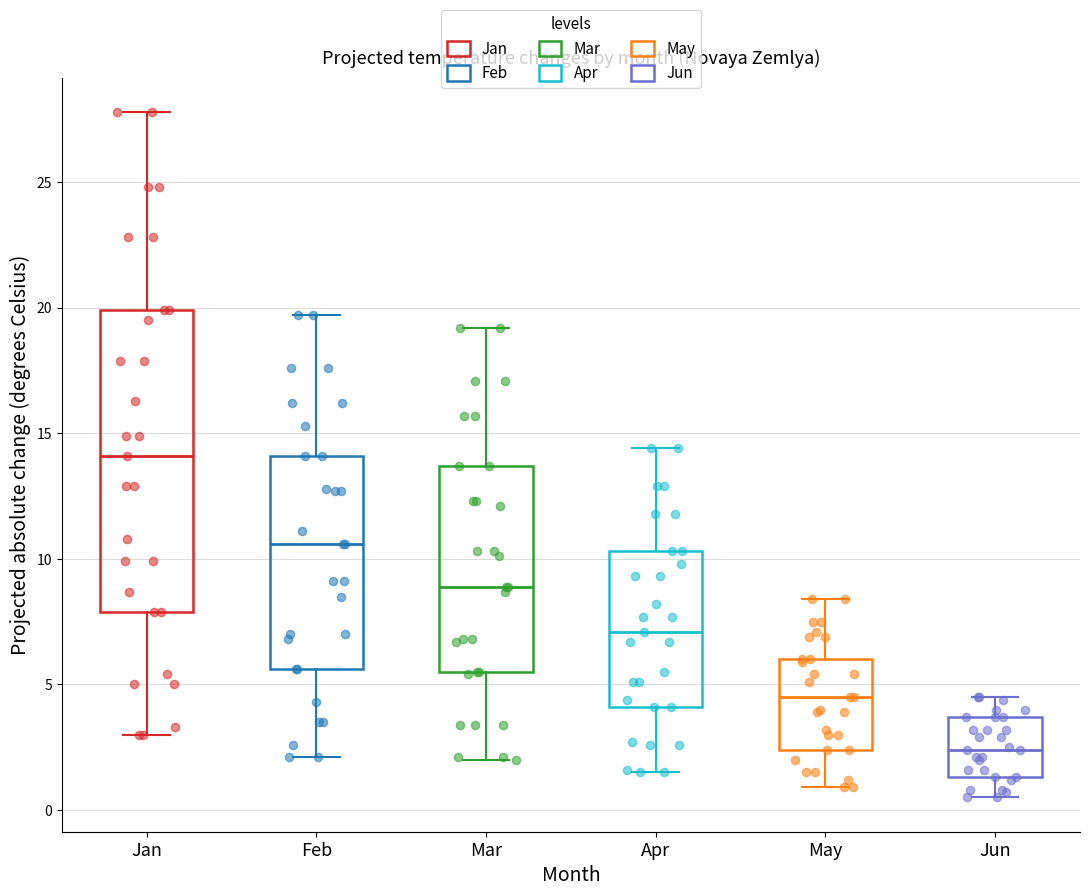

Where is the lower edge of the box for Mar on the y-axis? The values are not printed on the chart, so give them approximately, as read against the axis.

5.5